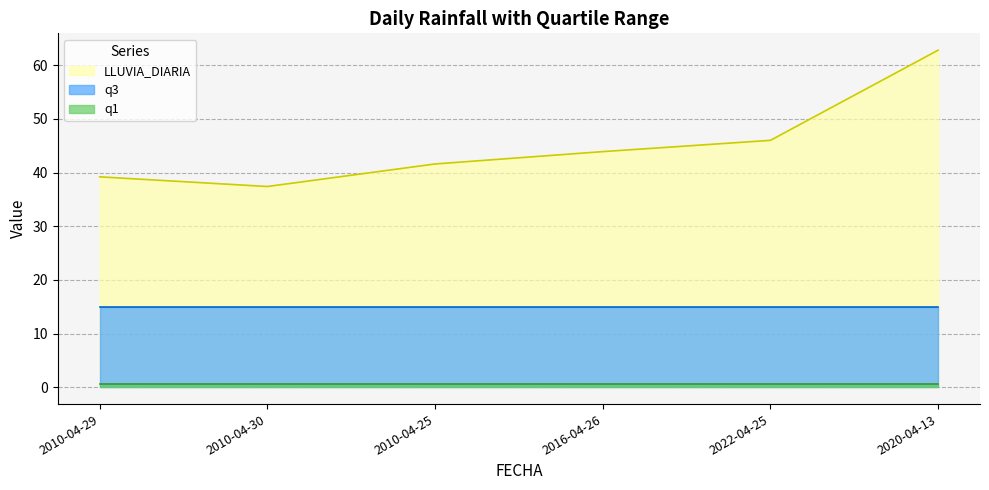

At how many categories does at least one series exceed 56?

1